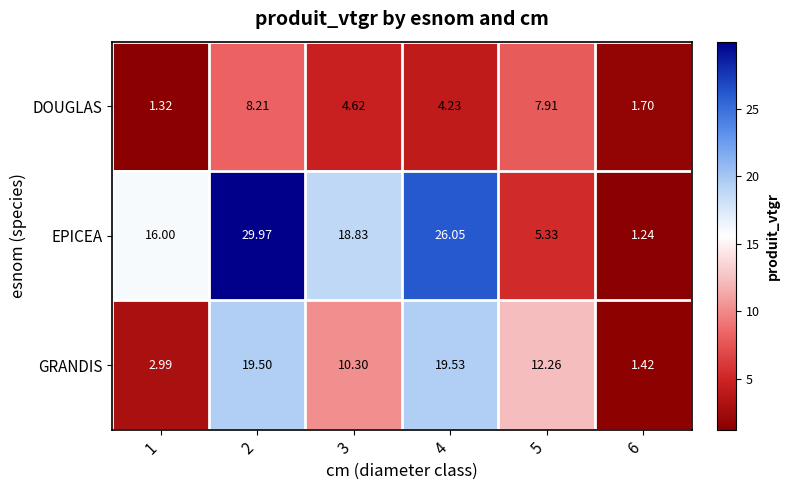

At how many categories does at least one series exceed 14?

4